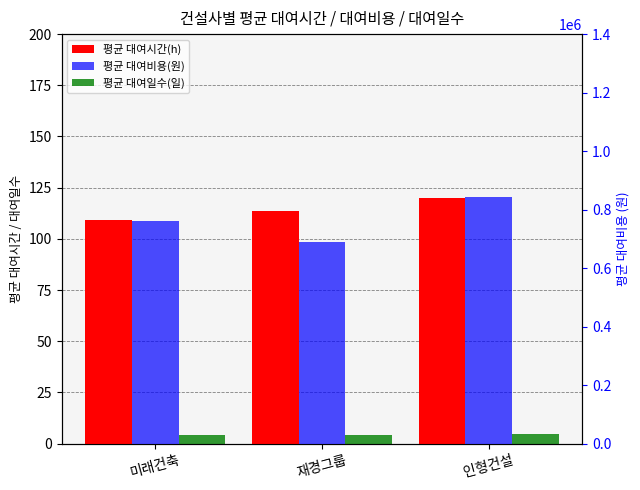

At how many categories does at least one series exceed 141829?

3